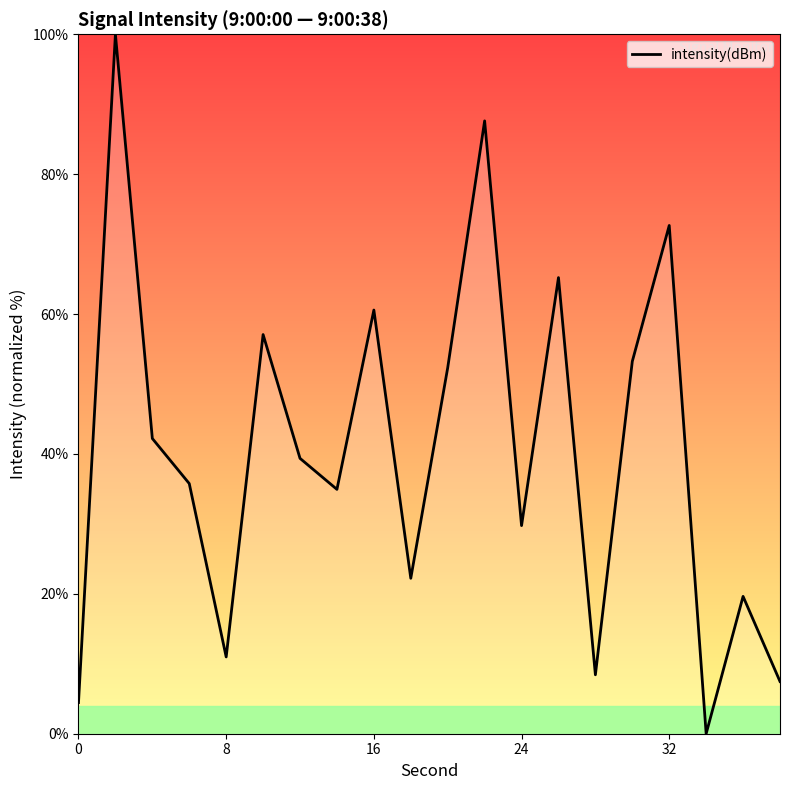

What is the difference between the maximum and minimum values?

100.0